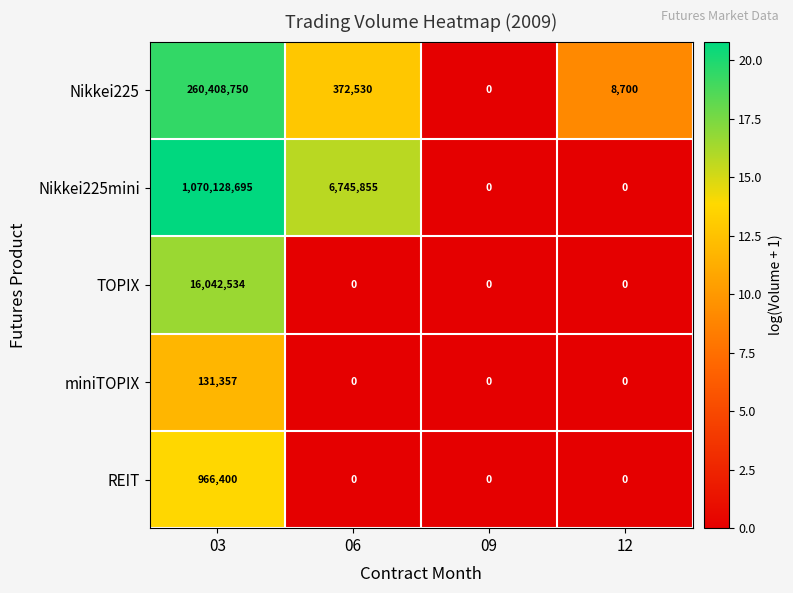

The value of TOPIX at 12 is 0. True or false?

True